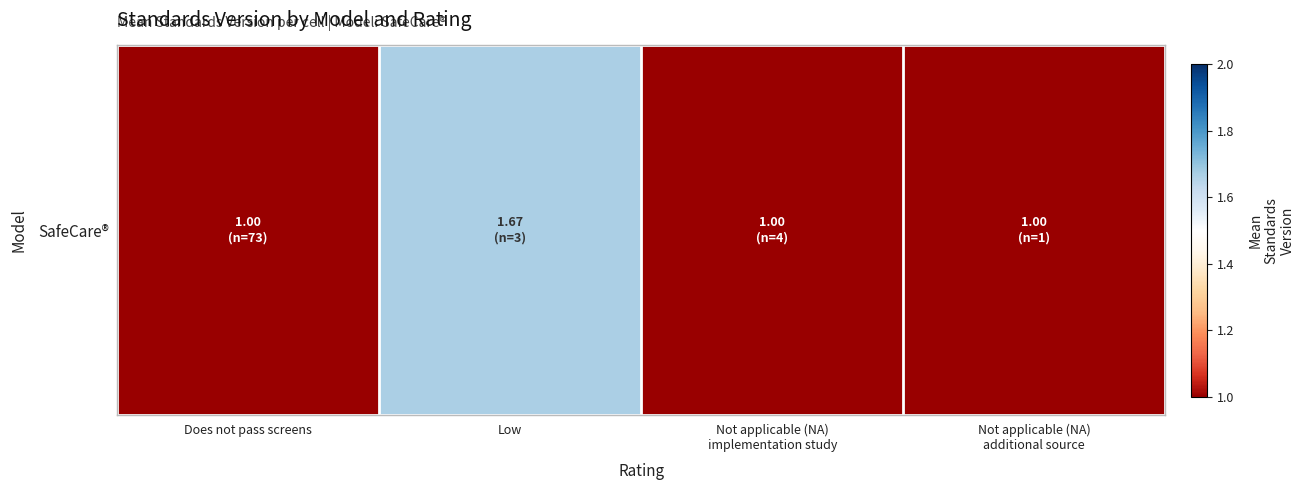

The chart shows a value of 1.5 at Does not pass screens. True or false?

False